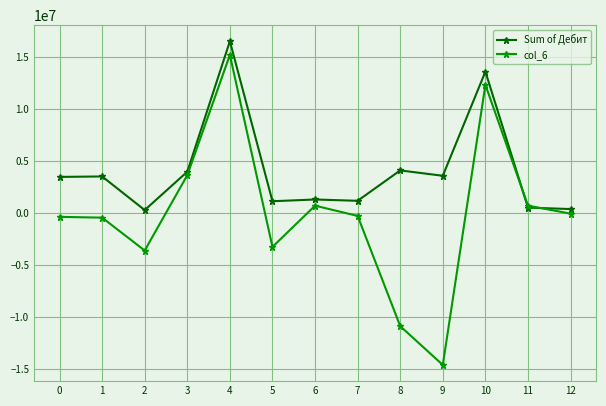

Is it true that col_6 equals -425454.5 at 1?

True